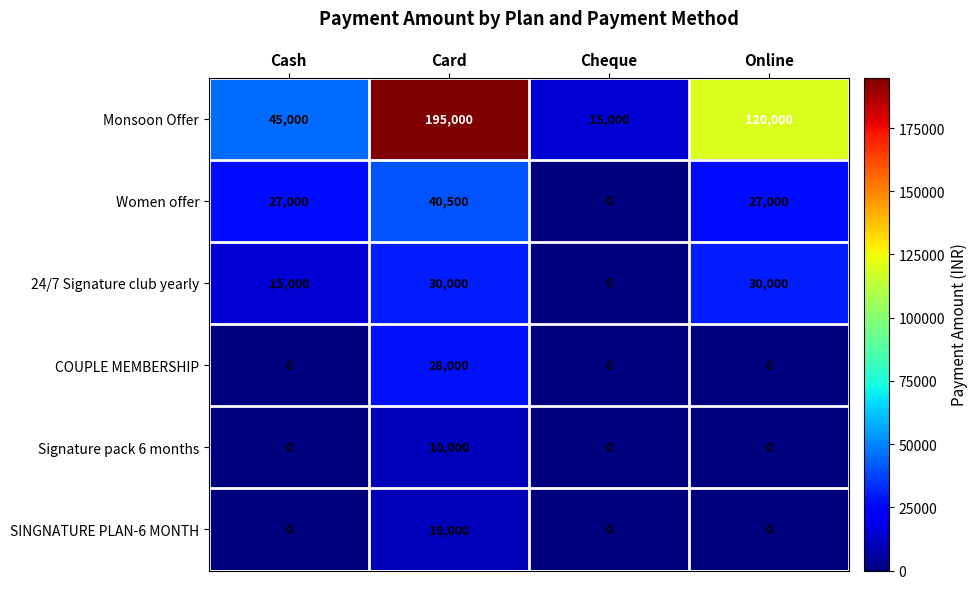

What is the difference between the 24/7 Signature club yearly values at Cash and Card?

15000